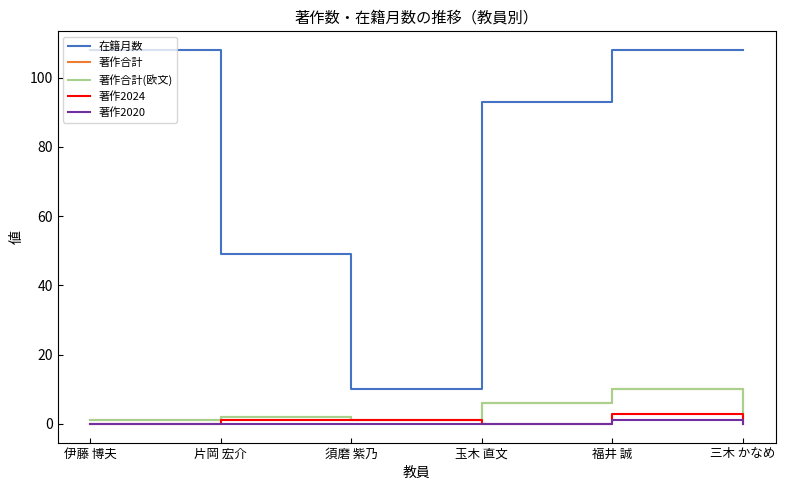

Which label corresponds to the smallest value in the chart?

伊藤 博夫